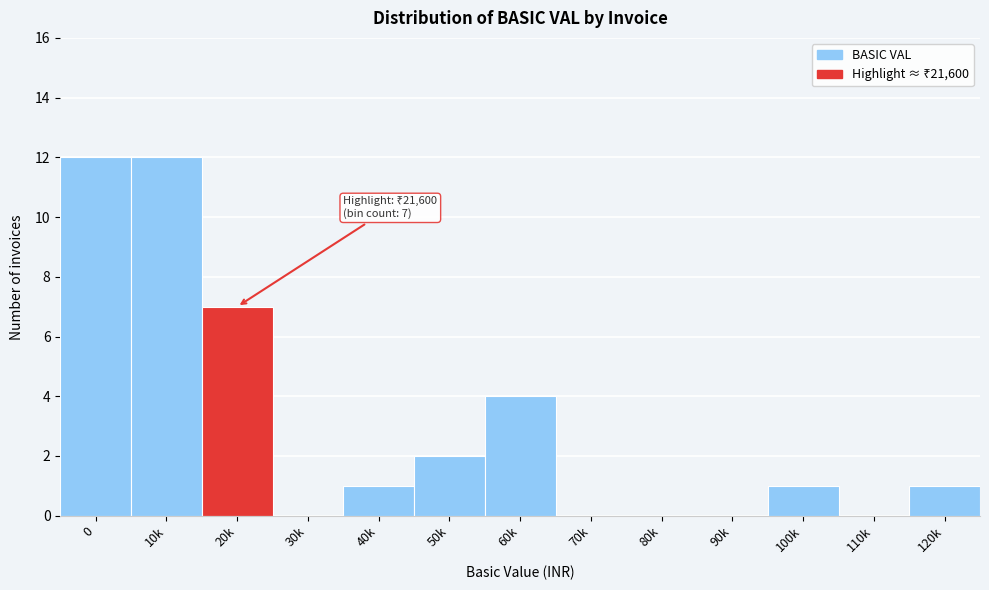

Reading left to right, transcribe all the data shown in this chart.

0=12	10k=12	20k=7	30k=0	40k=1	50k=2	60k=4	70k=0	80k=0	90k=0	100k=1	110k=0	120k=1